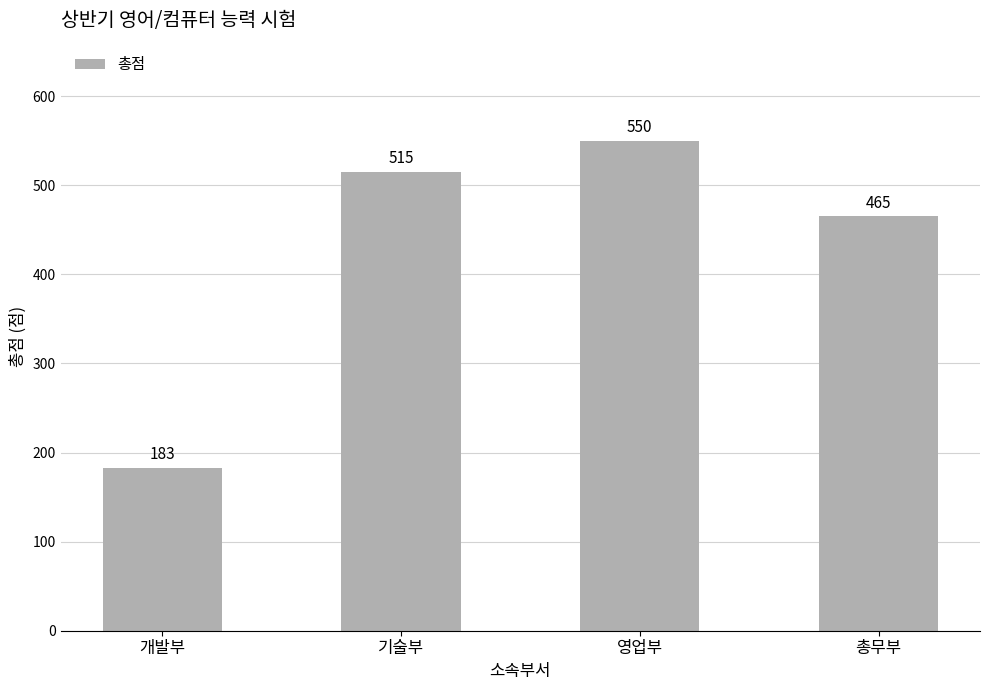

What is the difference between the values at 기술부 and 개발부?

332